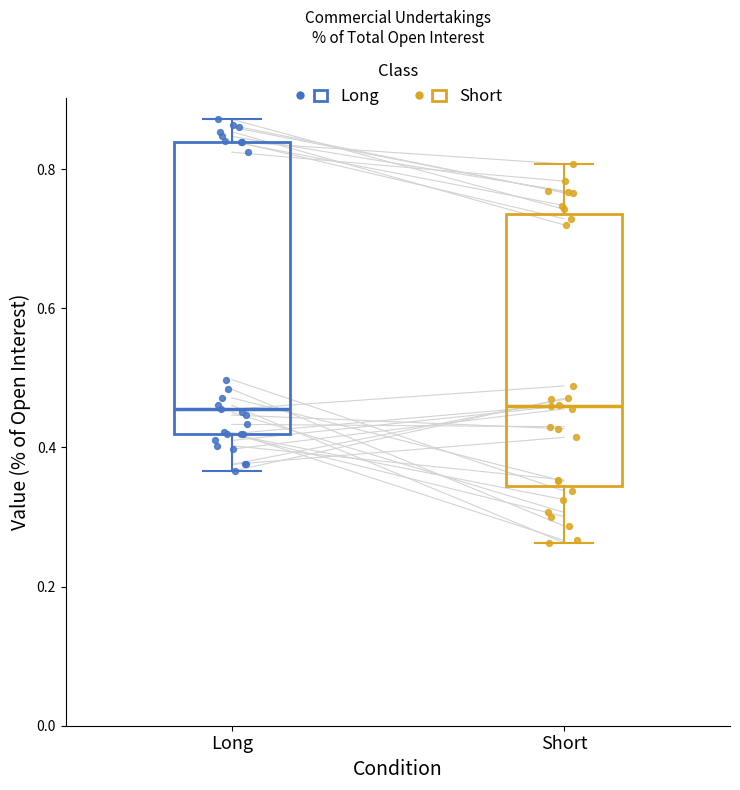

Reading left to right, transcribe this box plot: for each box, give where its median line is, the range the box spans, and where its two whiskers end, as read against the y-axis. The values are not printed on the chart, so give them approximately, as read against the axis.

Long: median 0.46, box 0.42 to 0.84, whiskers 0.36 to 0.88
Short: median 0.46, box 0.34 to 0.74, whiskers 0.26 to 0.80